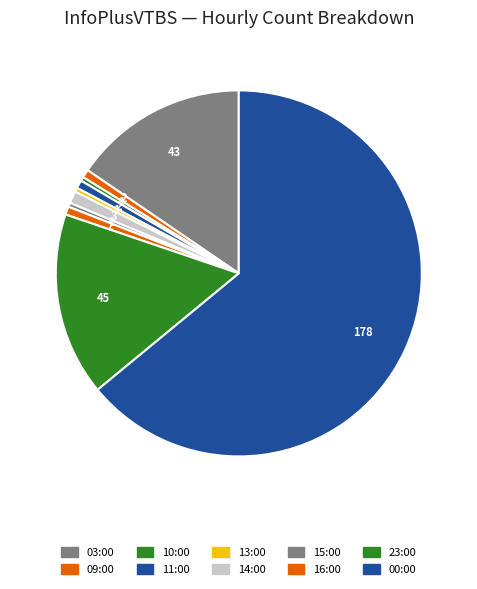

Is the sum of 23:00 and 13:00 greater than half?

No